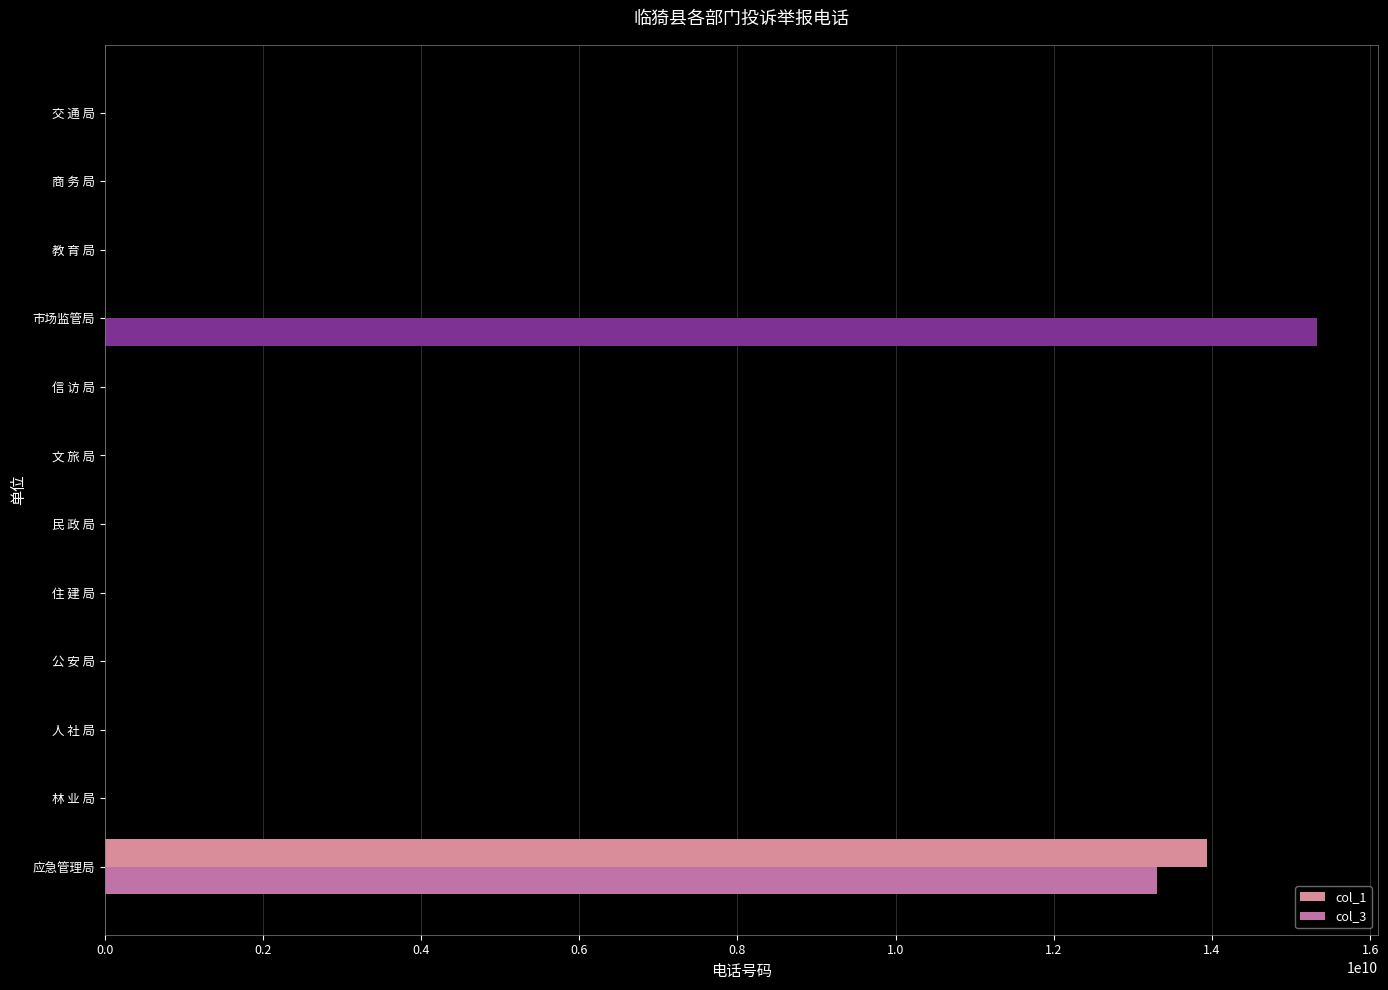

Count the number of data series in this chart.

2